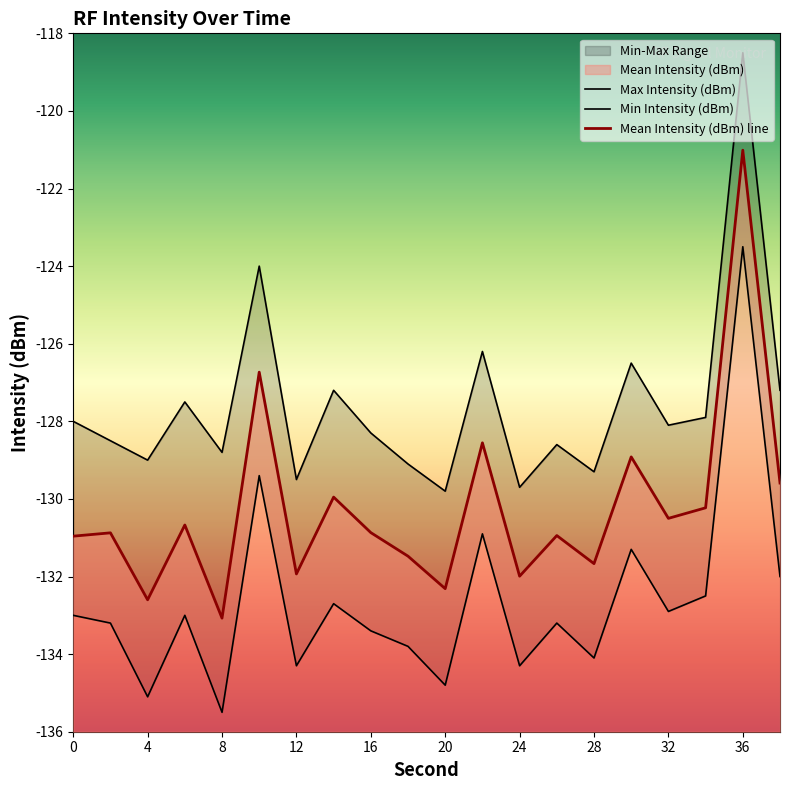

Reading left to right, what are all the values shown in this chart?

Mean Intensity (dBm): 0=-131.0	2=-130.9	4=-132.6	6=-130.7	8=-133.1	10=-126.7	12=-131.9	14=-130.0	16=-130.9	18=-131.5	20=-132.3	22=-128.6	24=-132.0	26=-130.9	28=-131.7	30=-128.9	32=-130.5	34=-130.2	36=-121.0	38=-129.6
Max Intensity (dBm): 0=-128.0	2=-128.5	4=-129.0	6=-127.5	8=-128.8	10=-124.0	12=-129.5	14=-127.2	16=-128.3	18=-129.1	20=-129.8	22=-126.2	24=-129.7	26=-128.6	28=-129.3	30=-126.5	32=-128.1	34=-127.9	36=-118.5	38=-127.2
Min Intensity (dBm): 0=-133.0	2=-133.2	4=-135.1	6=-133.0	8=-135.5	10=-129.4	12=-134.3	14=-132.7	16=-133.4	18=-133.8	20=-134.8	22=-130.9	24=-134.3	26=-133.2	28=-134.1	30=-131.3	32=-132.9	34=-132.5	36=-123.5	38=-132.0